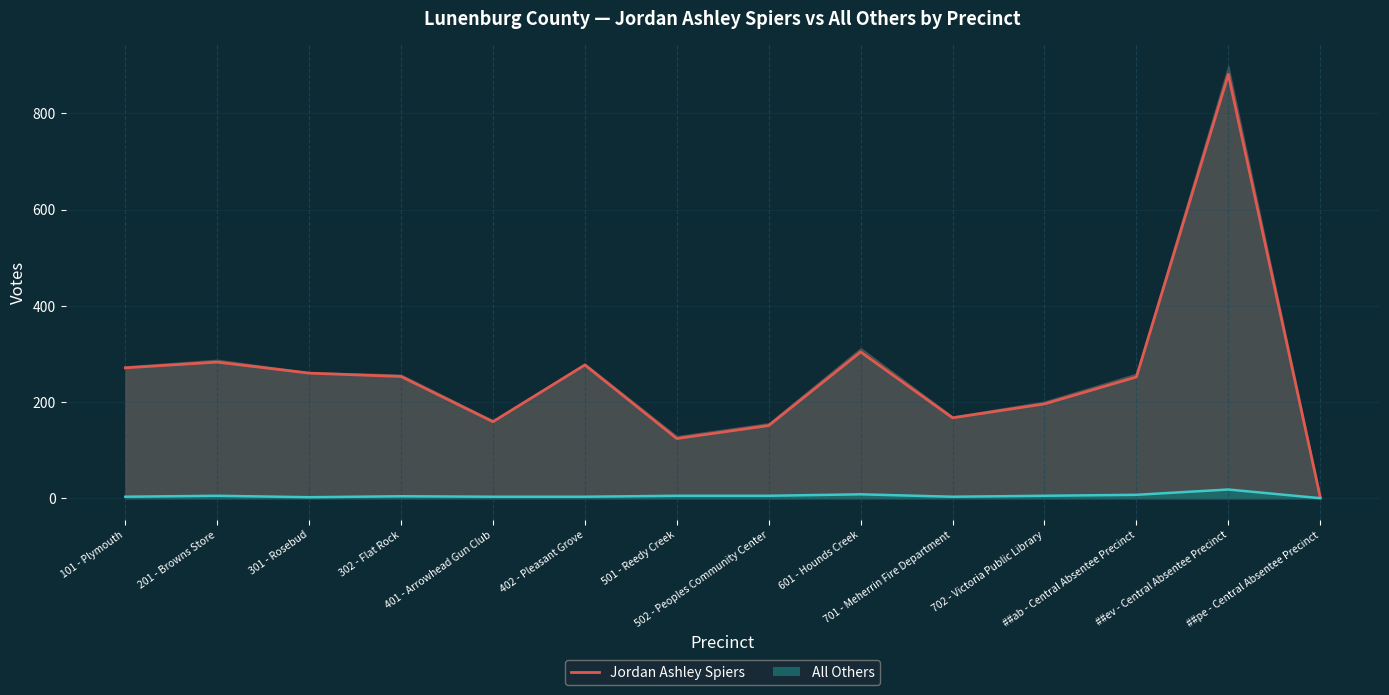

Reading right to left, transcribe all the data shown in this chart.

Jordan Ashley Spiers: ##pe - Central Absentee Precinct=2	##ev - Central Absentee Precinct=881	##ab - Central Absentee Precinct=252	702 - Victoria Public Library=196	701 - Meherrin Fire Department=167	601 - Hounds Creek=304	502 - Peoples Community Center=151	501 - Reedy Creek=124	402 - Pleasant Grove=277	401 - Arrowhead Gun Club=159	302 - Flat Rock=253	301 - Rosebud=260	201 - Browns Store=283	101 - Plymouth=271
All Others (line): ##pe - Central Absentee Precinct=0	##ev - Central Absentee Precinct=18	##ab - Central Absentee Precinct=7	702 - Victoria Public Library=5	701 - Meherrin Fire Department=3	601 - Hounds Creek=8	502 - Peoples Community Center=5	501 - Reedy Creek=5	402 - Pleasant Grove=3	401 - Arrowhead Gun Club=3	302 - Flat Rock=4	301 - Rosebud=2	201 - Browns Store=5	101 - Plymouth=3